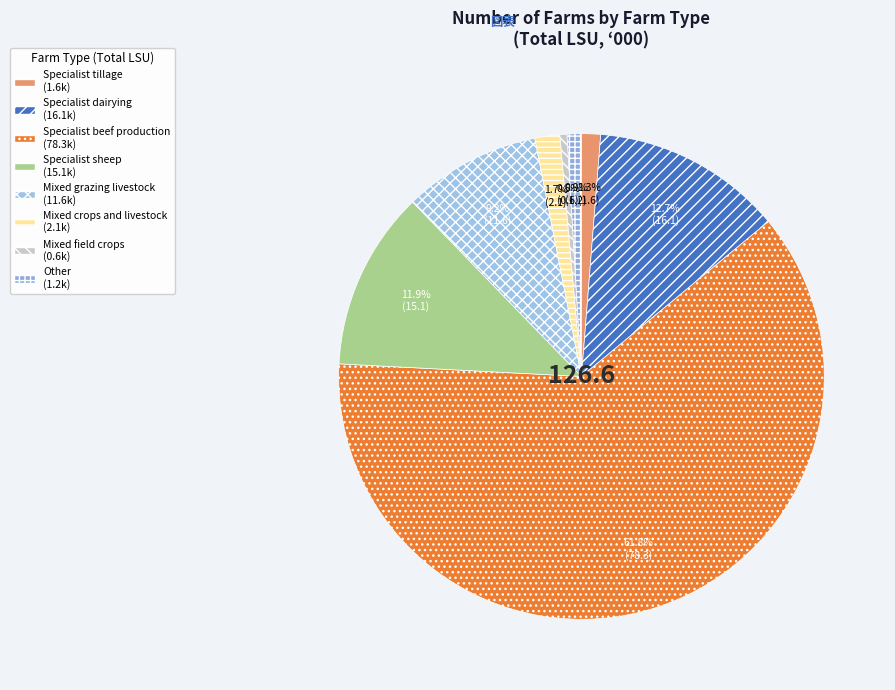

Count the number of slices in the pie.

8